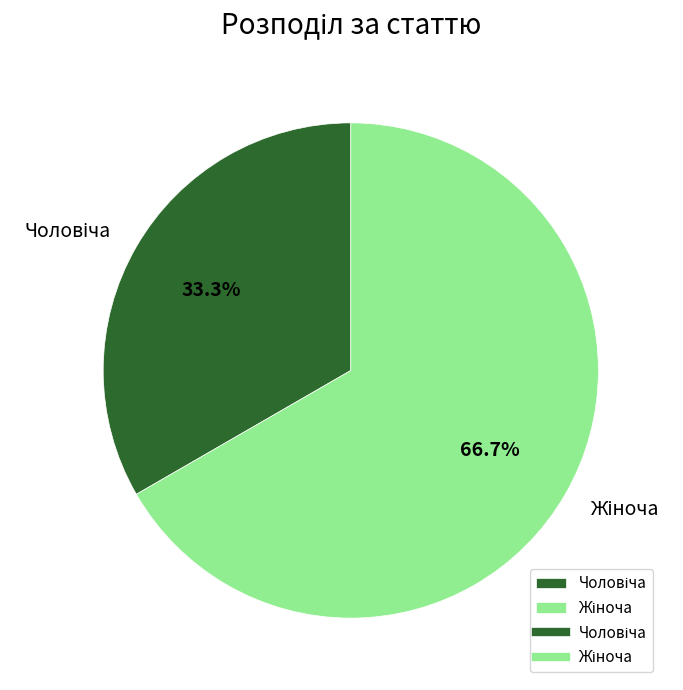

Is there a majority slice in this chart?

Yes